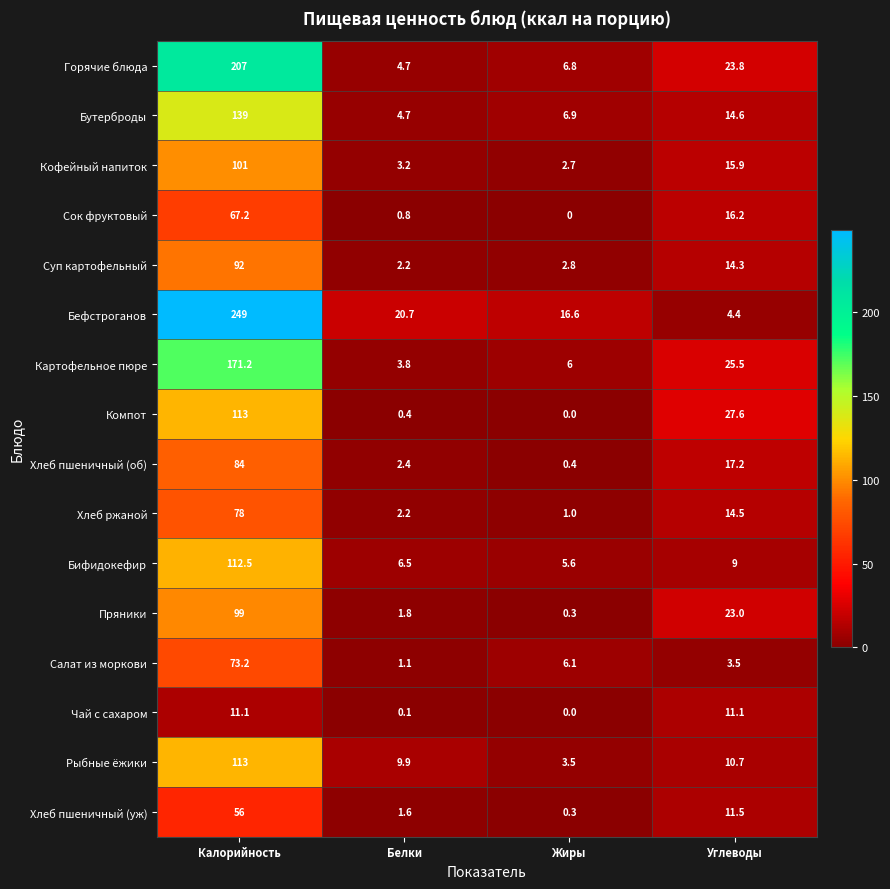

How many data points does each series have?

4